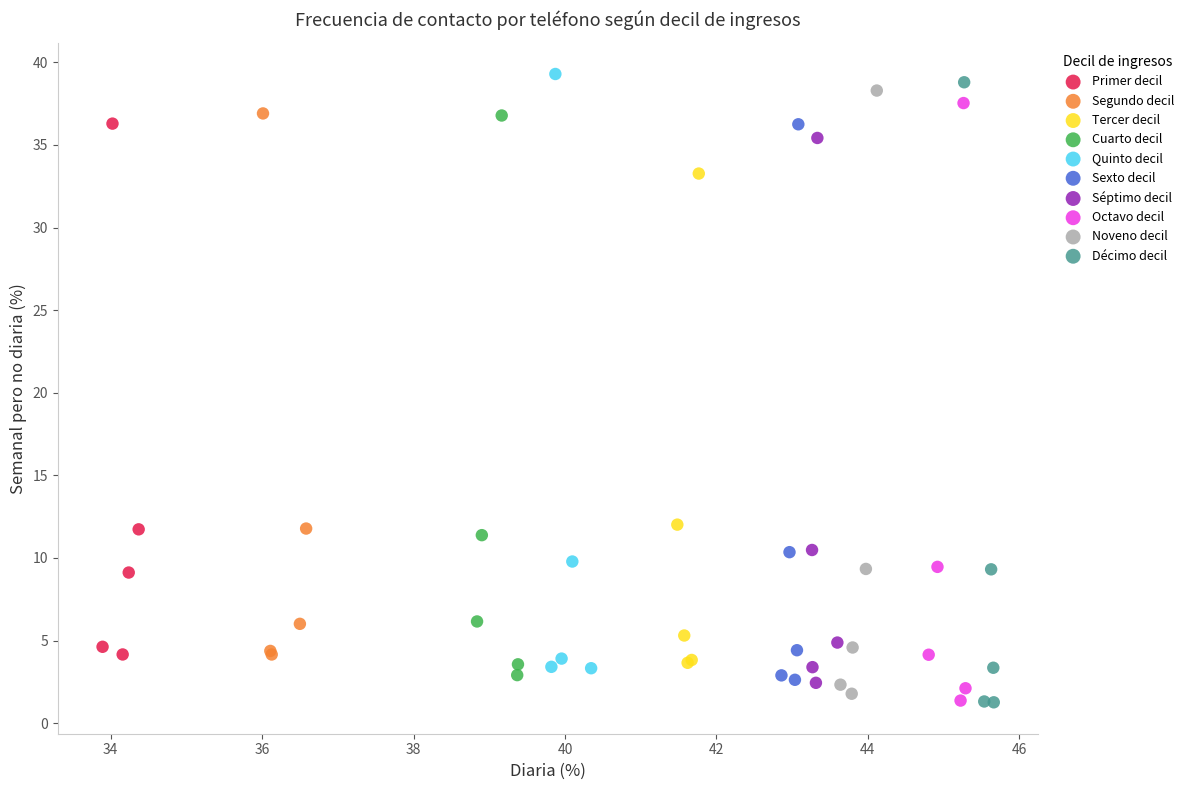

Which series has the largest Y range (max minus min)?

Décimo decil